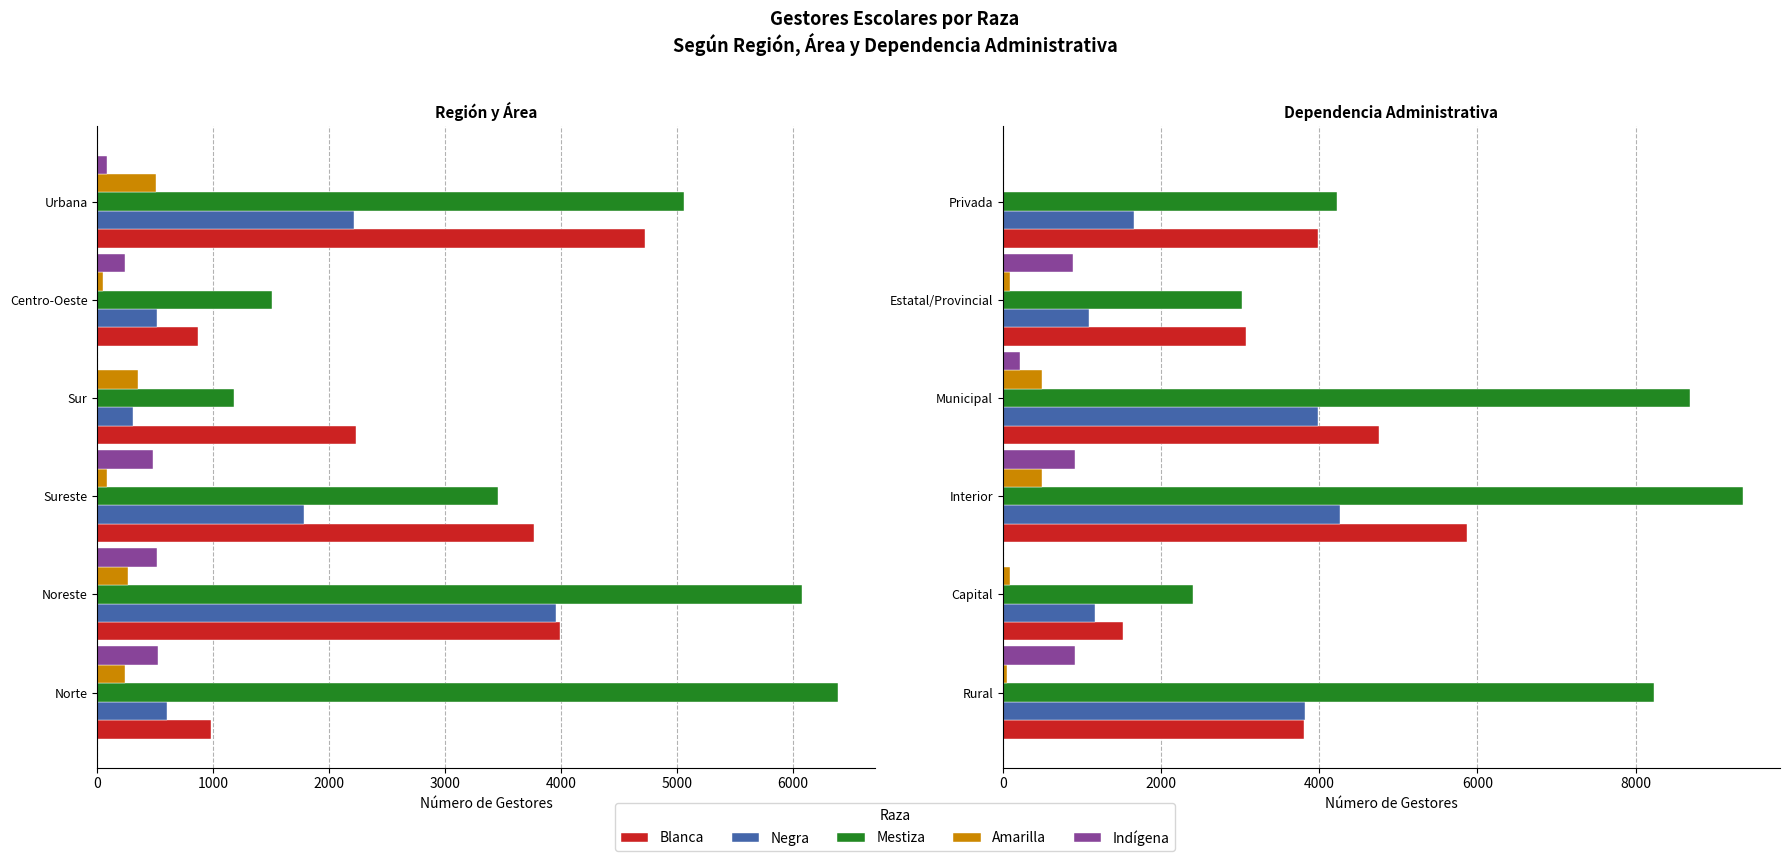

Which series has the largest total across all categories?

Mestiza